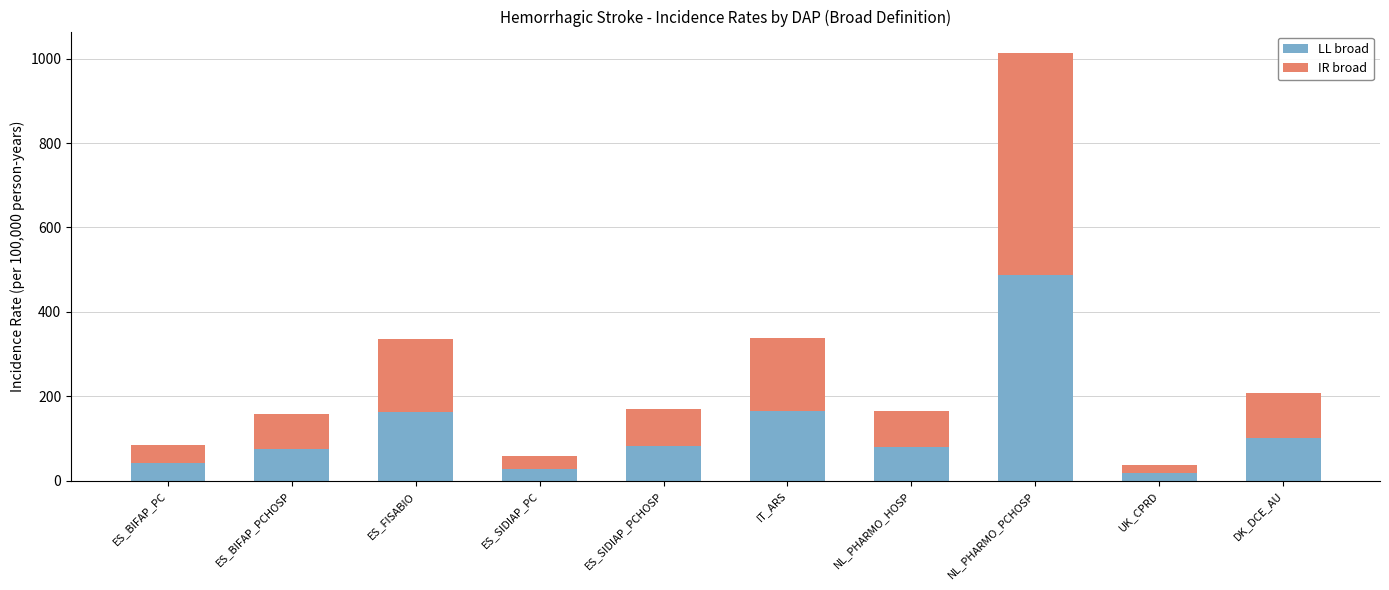

What is the difference between the LL broad values at IT_ARS and ES_SIDIAP_PCHOSP?

83.5